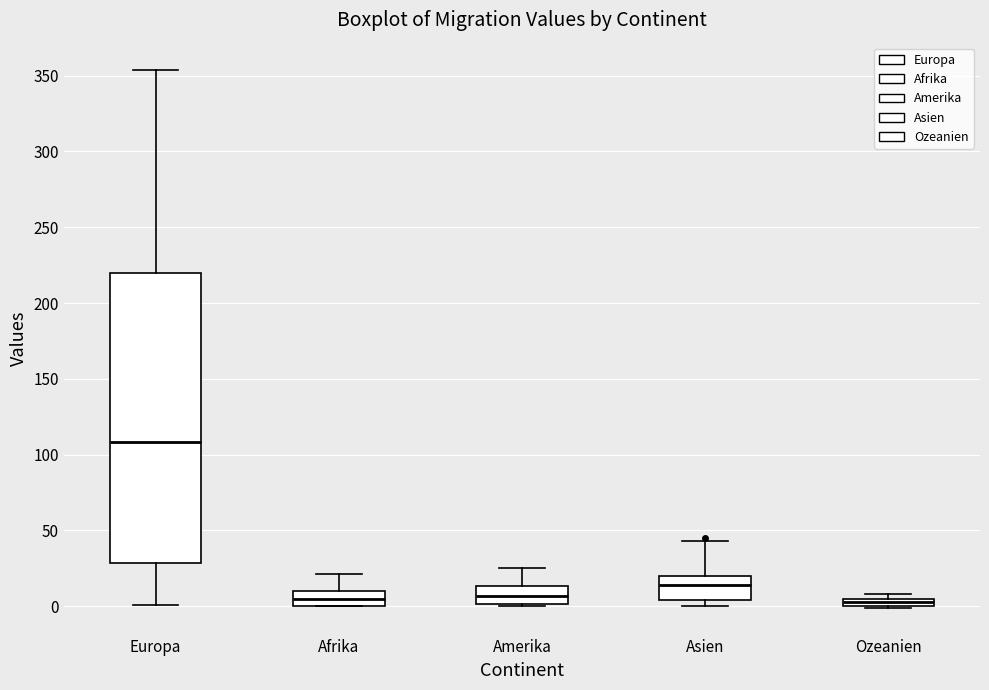

Where does the median line of the box for Afrika sit on the y-axis? The values are not printed on the chart, so give them approximately, as read against the axis.

5